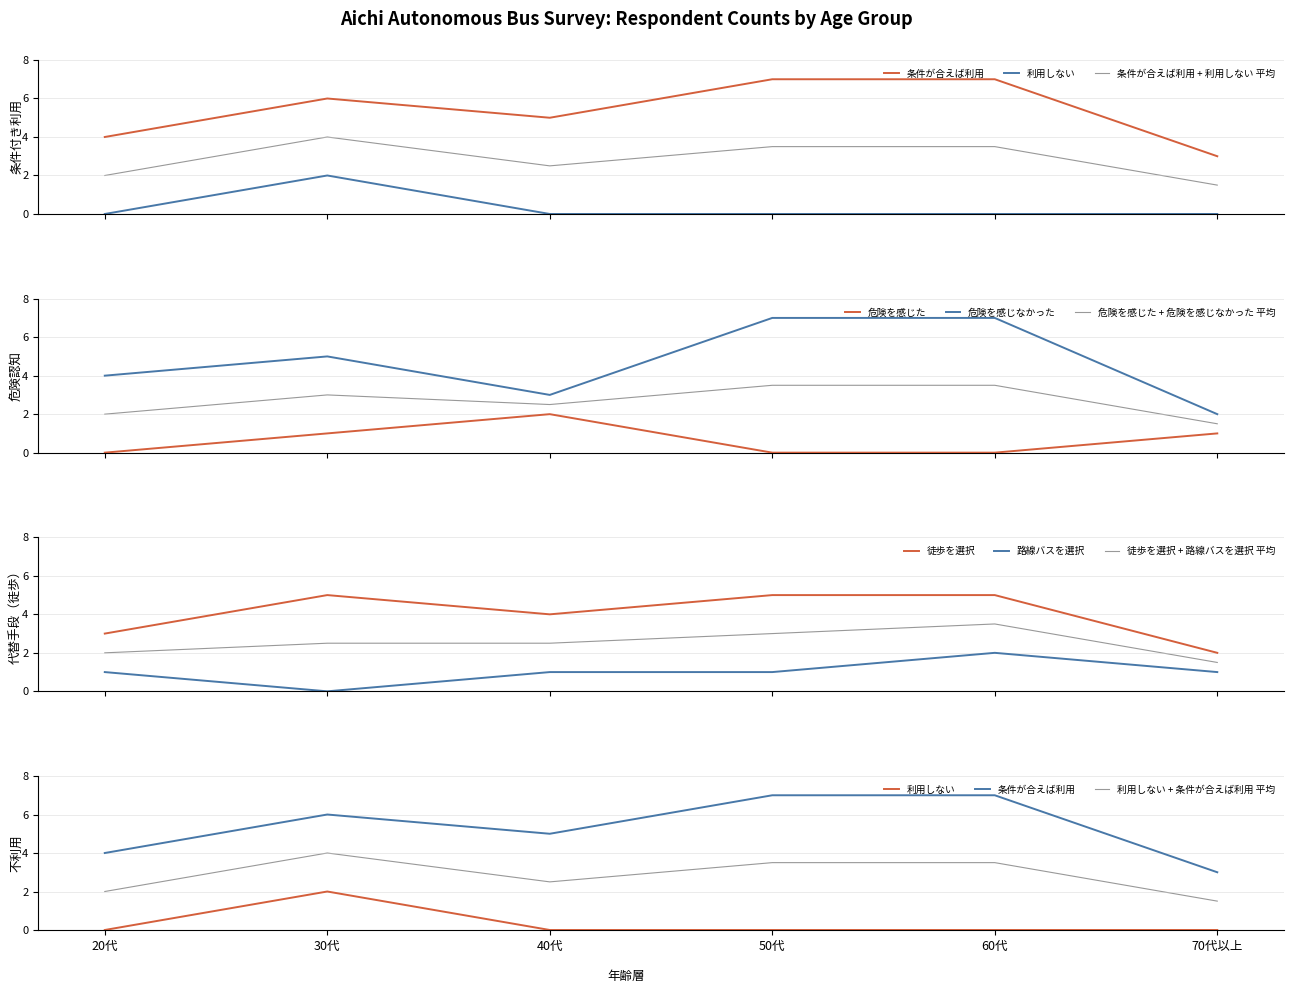

At which label is 危険を感じた closest to 1?

30代